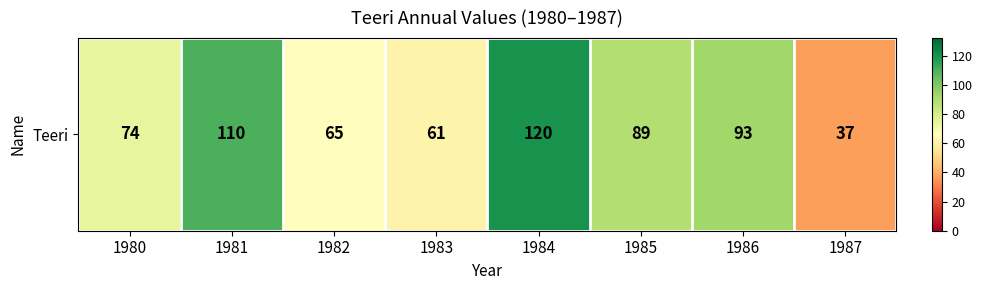

Which has a higher value, 1982 or 1984?

1984